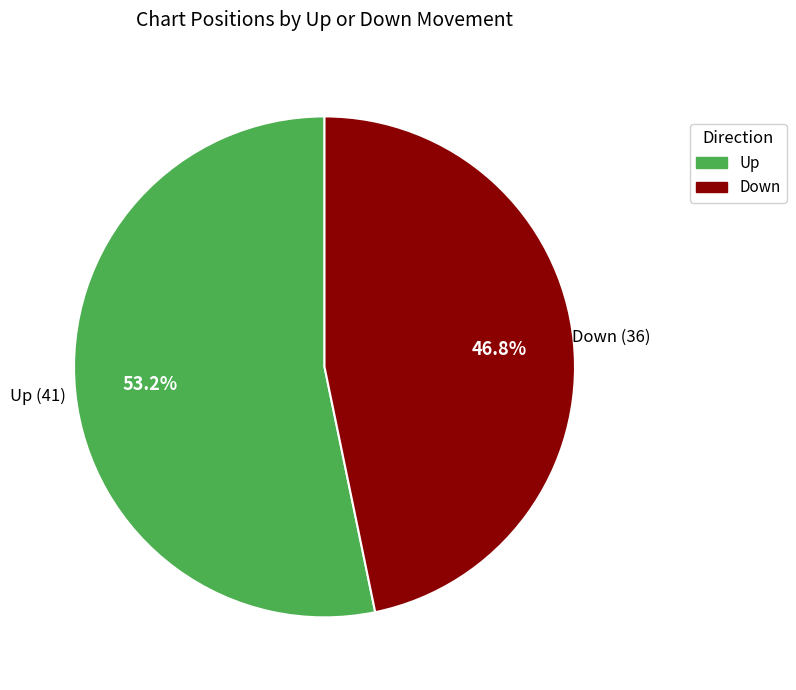

Is there any slice that represents more than half of the pie?

Yes